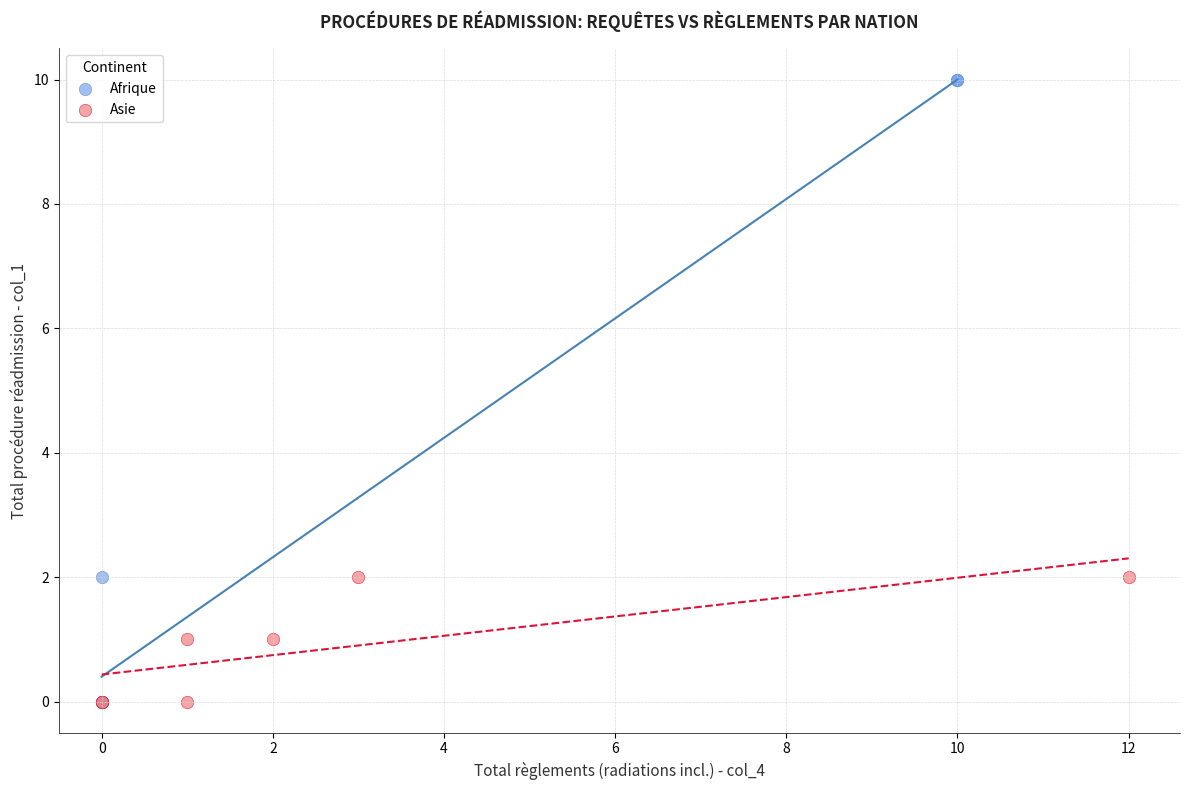

Which series contains the highest Y value?

Afrique